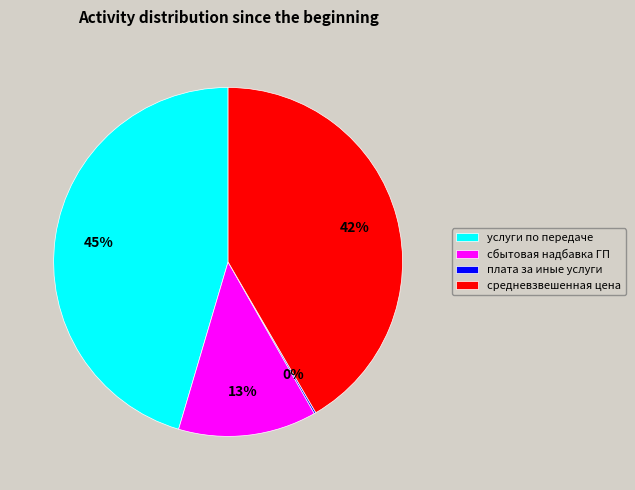

Is there any slice that represents more than half of the pie?

No